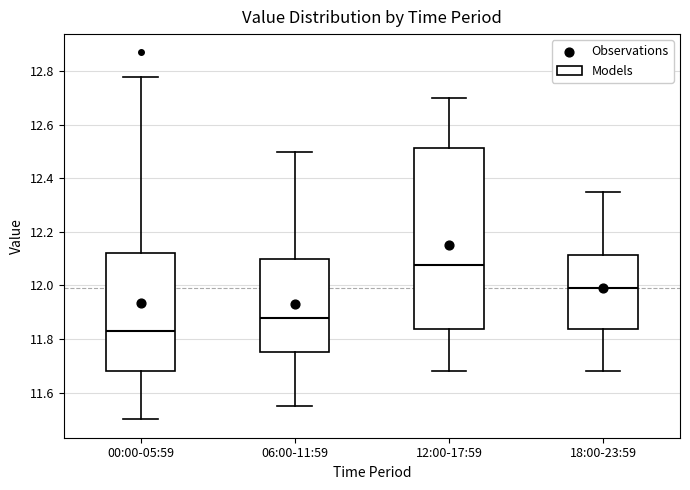

Where does the lower whisker of the box for 06:00-11:59 end on the y-axis? The values are not printed on the chart, so give them approximately, as read against the axis.

11.56